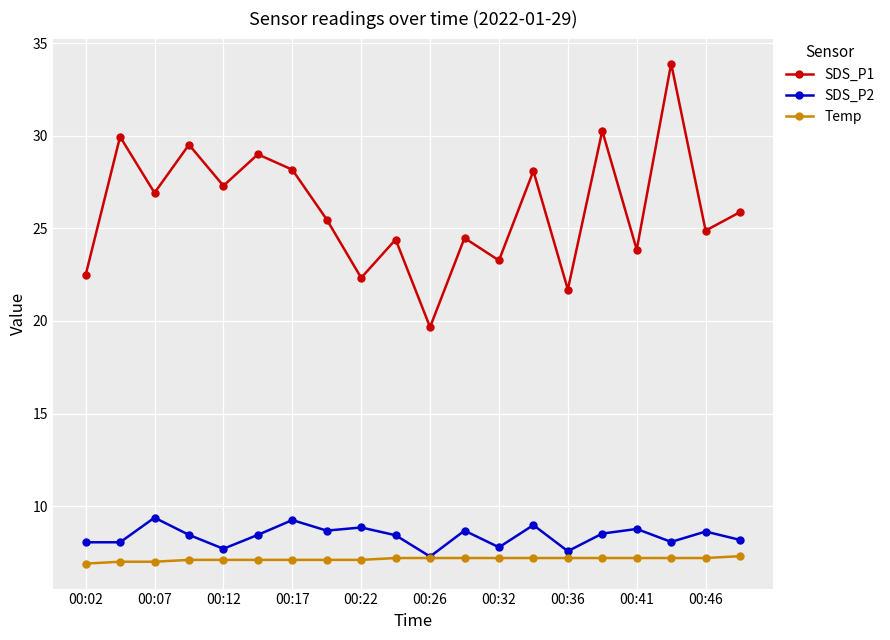

Count the number of data series in this chart.

3